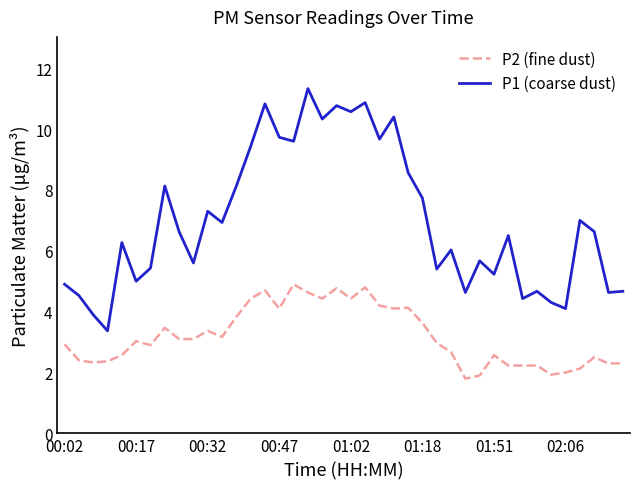

True or false: P1 (coarse dust) and P2 (fine dust) cross at least once.

False